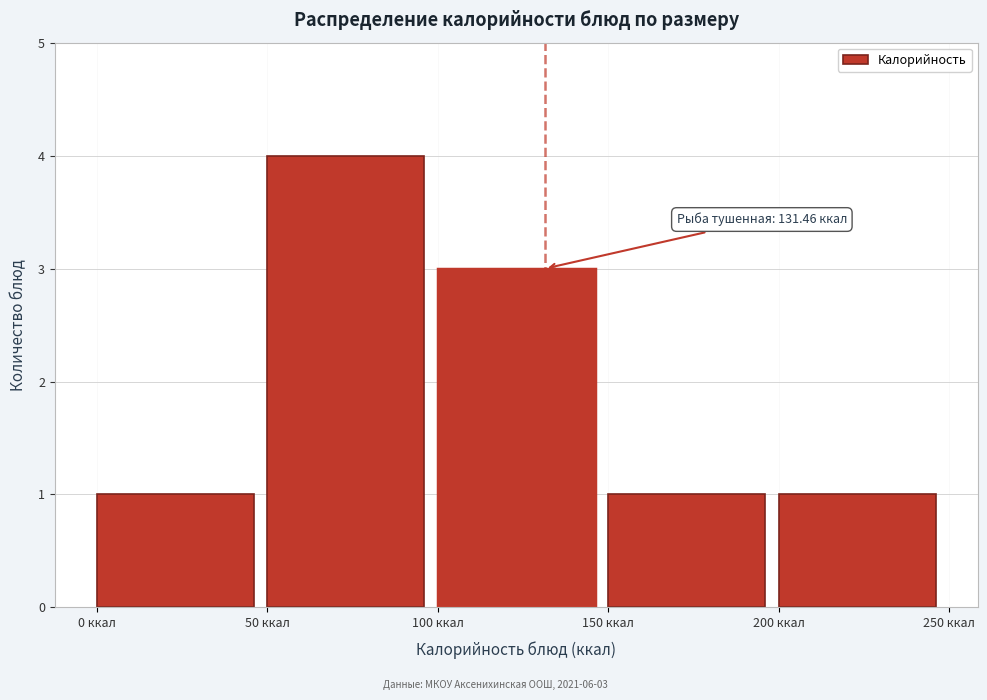

Reading left to right, what are all the values shown in this chart?

1	4	3	1	1